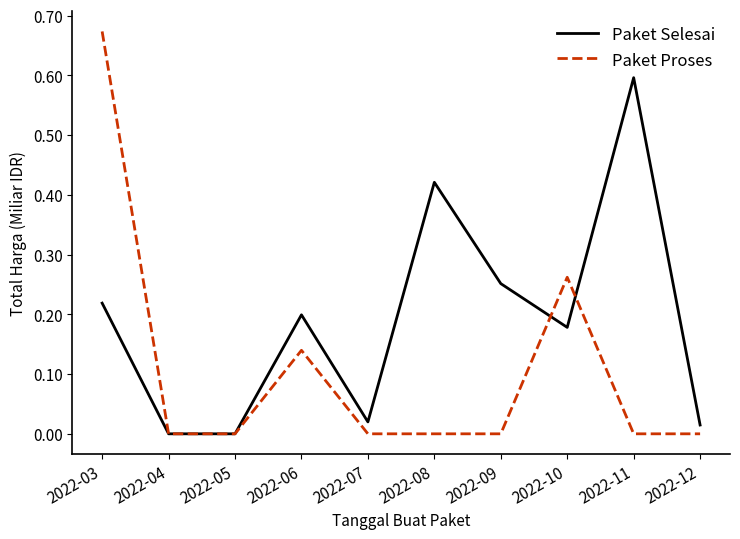

What are all the series names shown in the legend?

Paket Selesai, Paket Proses